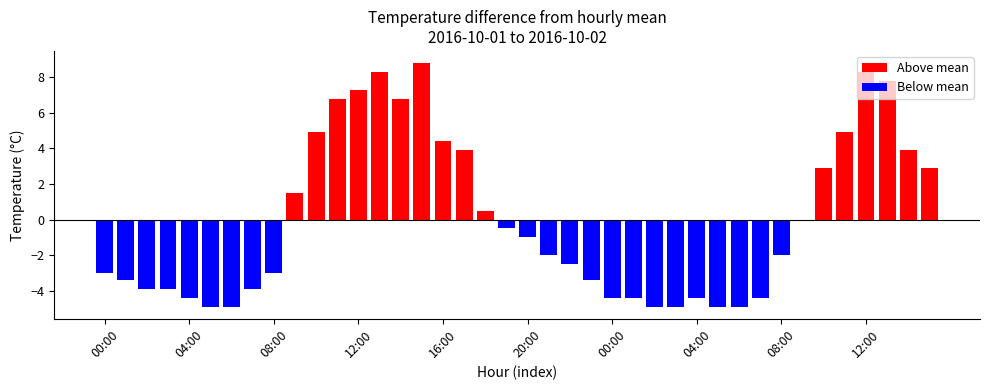

List the series in order of their overall mean, highest first.

Above mean, Below mean